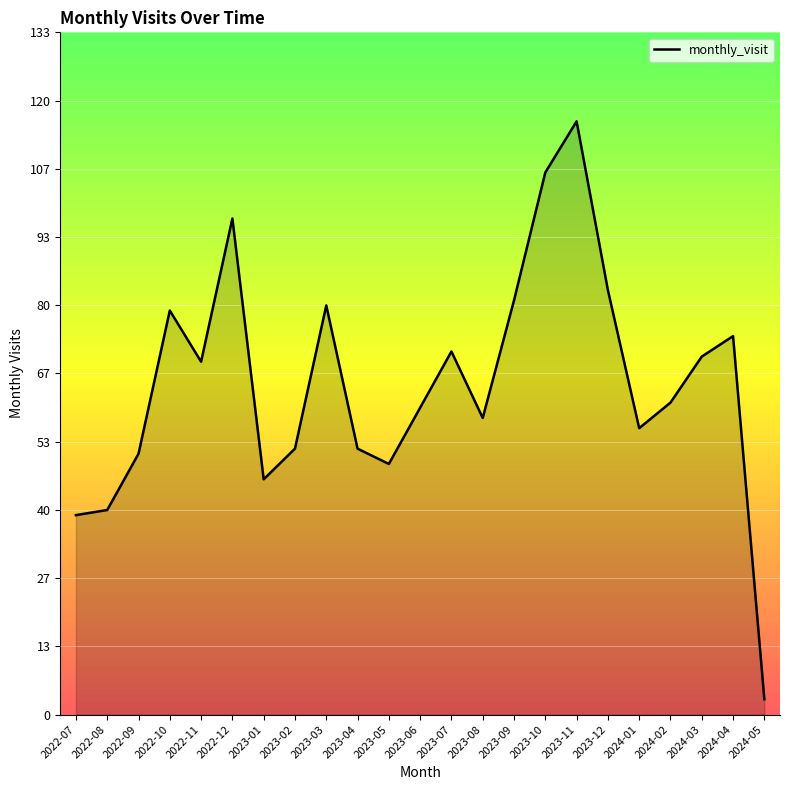

How many lines are shown in the chart?

1